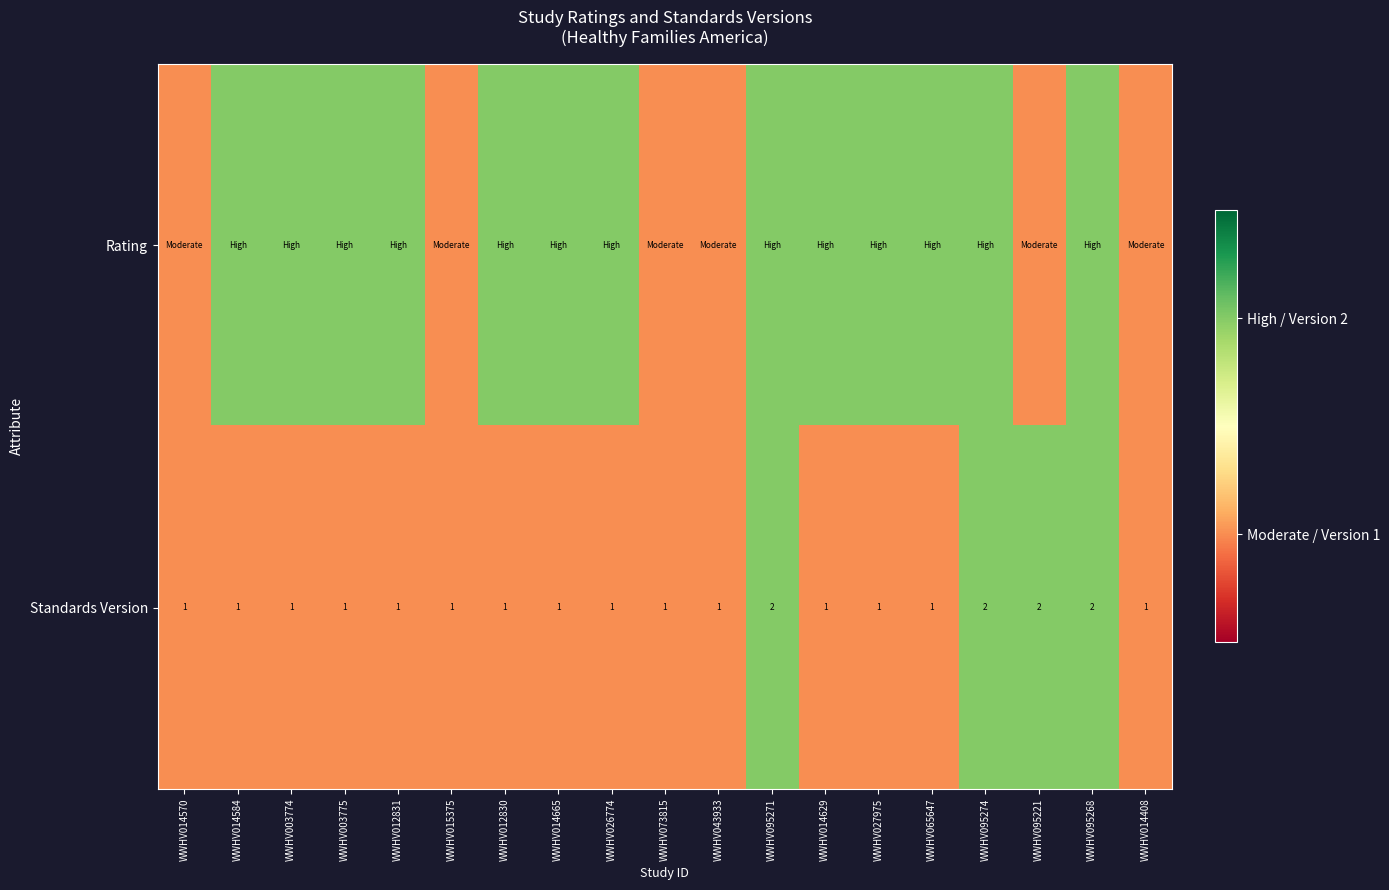

True or false: Standards Version has a value of 0 at WWHV012831.

False